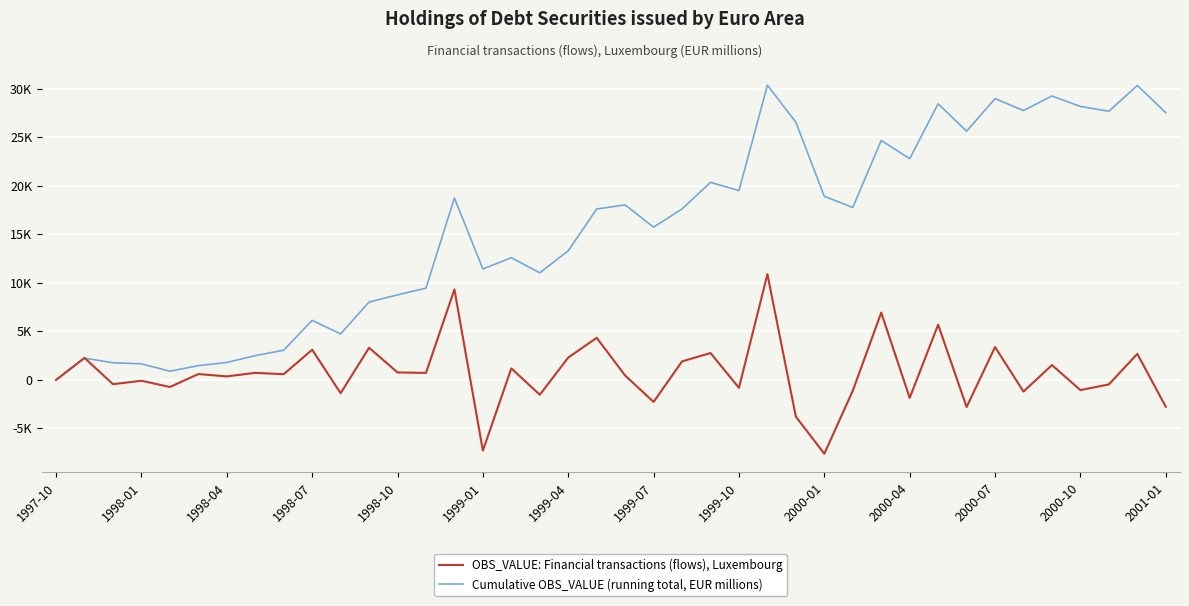

Does the chart have visible grid lines?

Yes